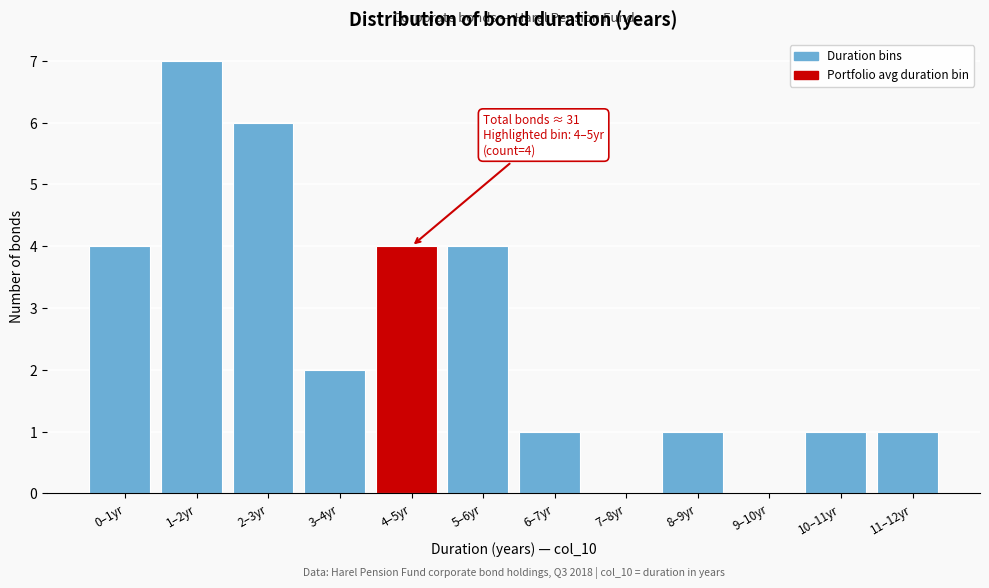

Reading left to right, transcribe all the data shown in this chart.

0–1yr=4	1–2yr=7	2–3yr=6	3–4yr=2	4–5yr=4	5–6yr=4	6–7yr=1	7–8yr=0	8–9yr=1	9–10yr=0	10–11yr=1	11–12yr=1